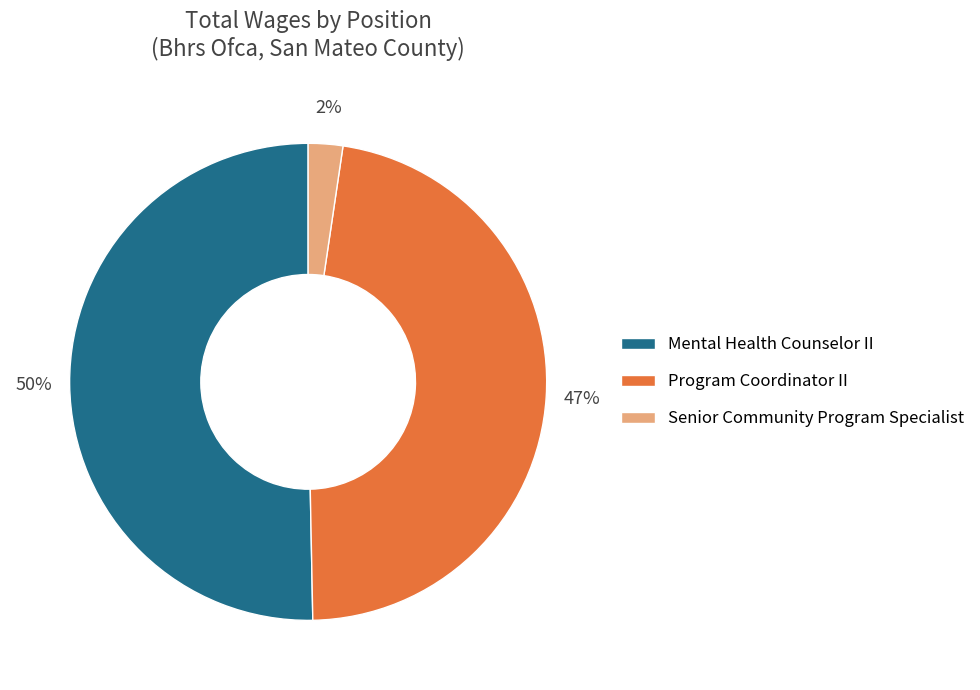

Which category accounts for the majority?

Mental Health Counselor II